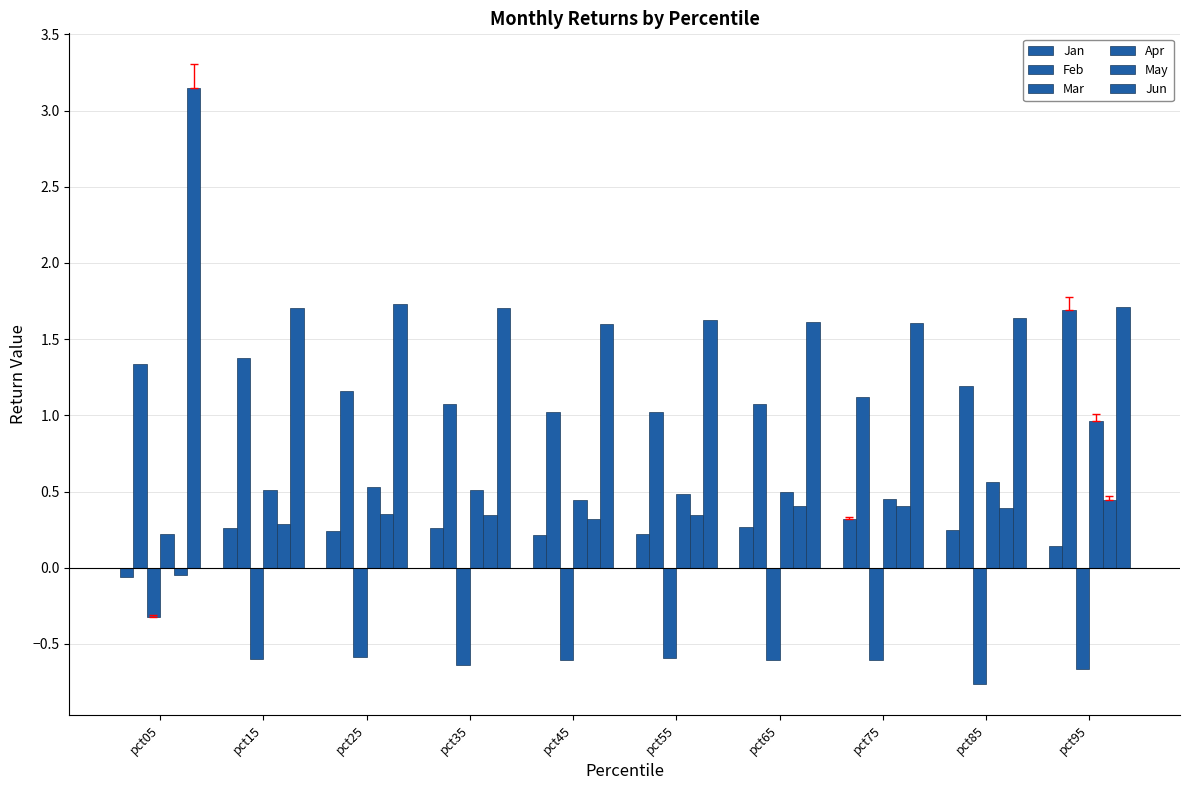

At which category is the sum across all series the highest?

pct95